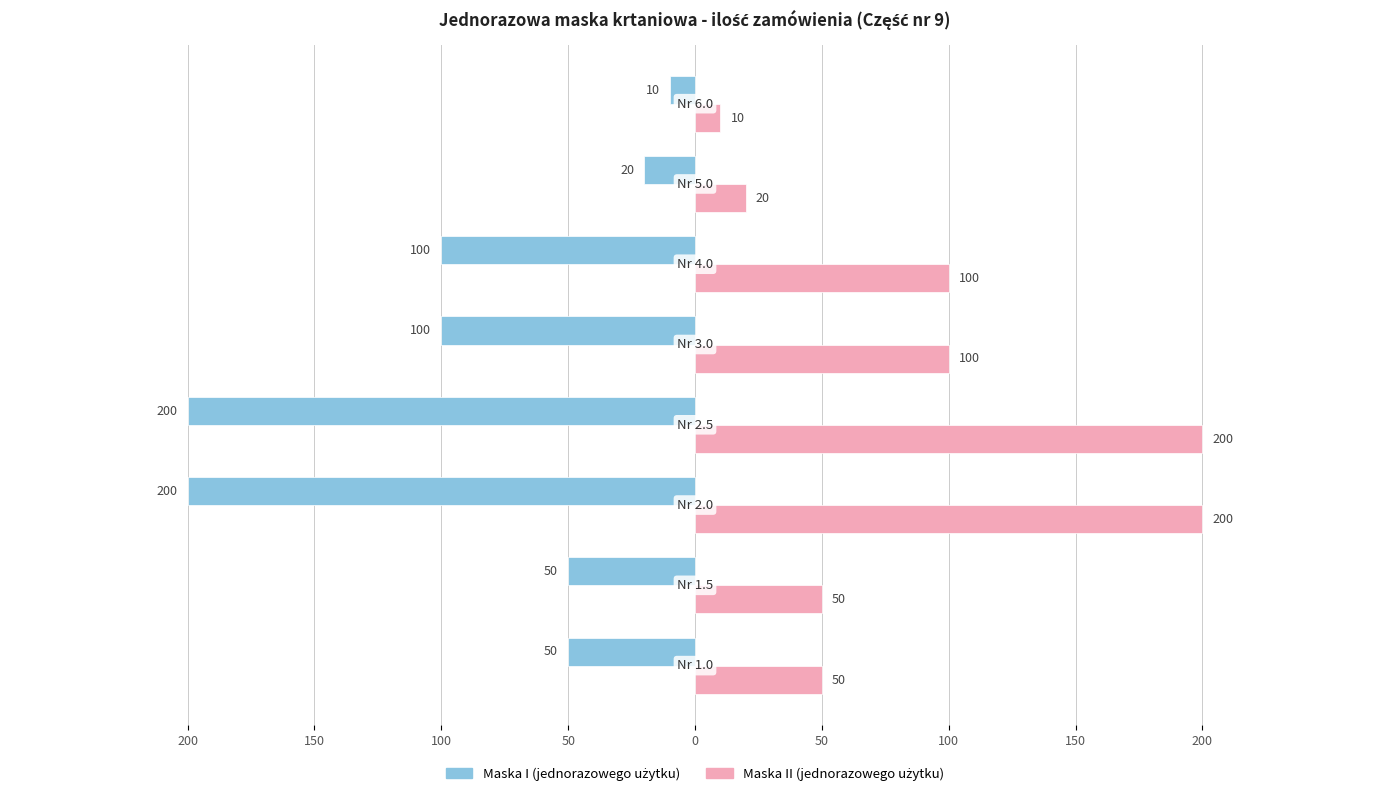

What is the average value of the Maska II (jednorazowego użytku) series?

91